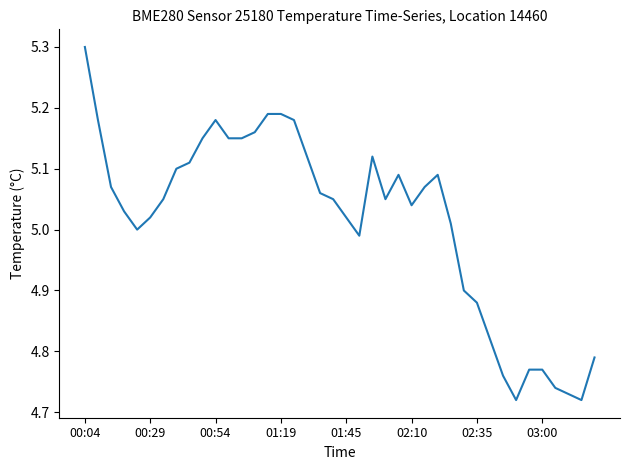

What is the difference between the maximum and minimum values?

0.6